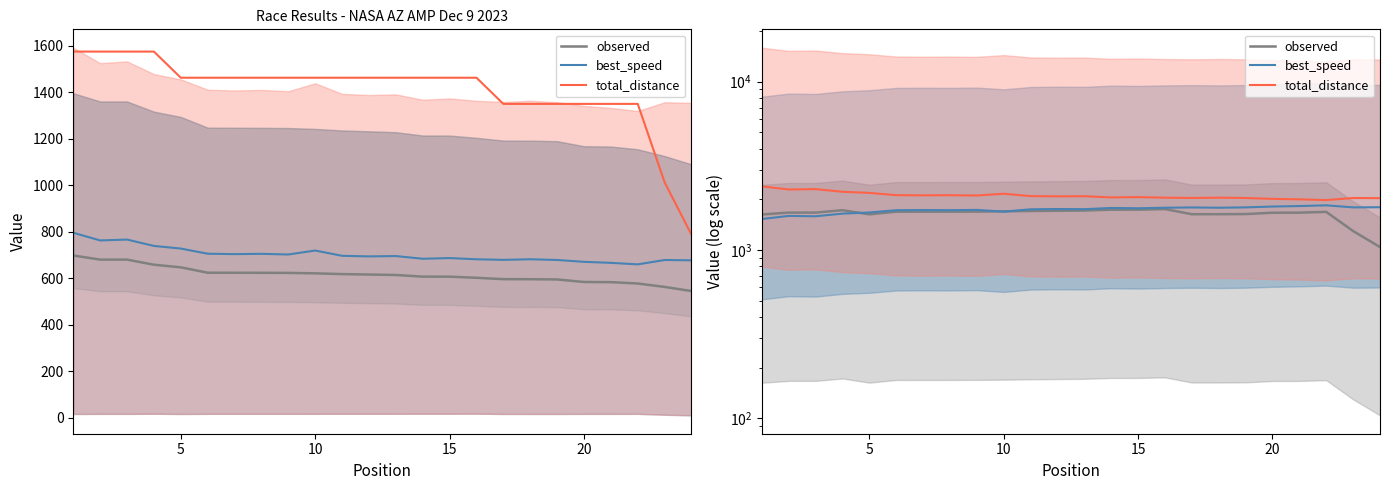

What is the greatest value displayed?

2387.4